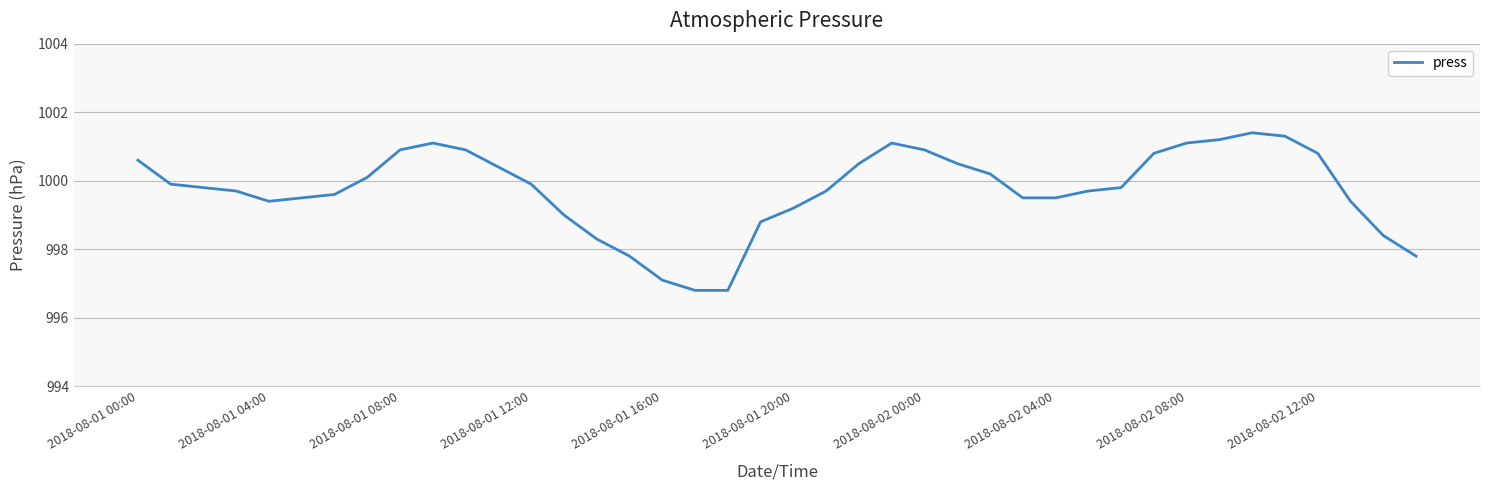

What is the difference between the maximum and minimum values?

4.6